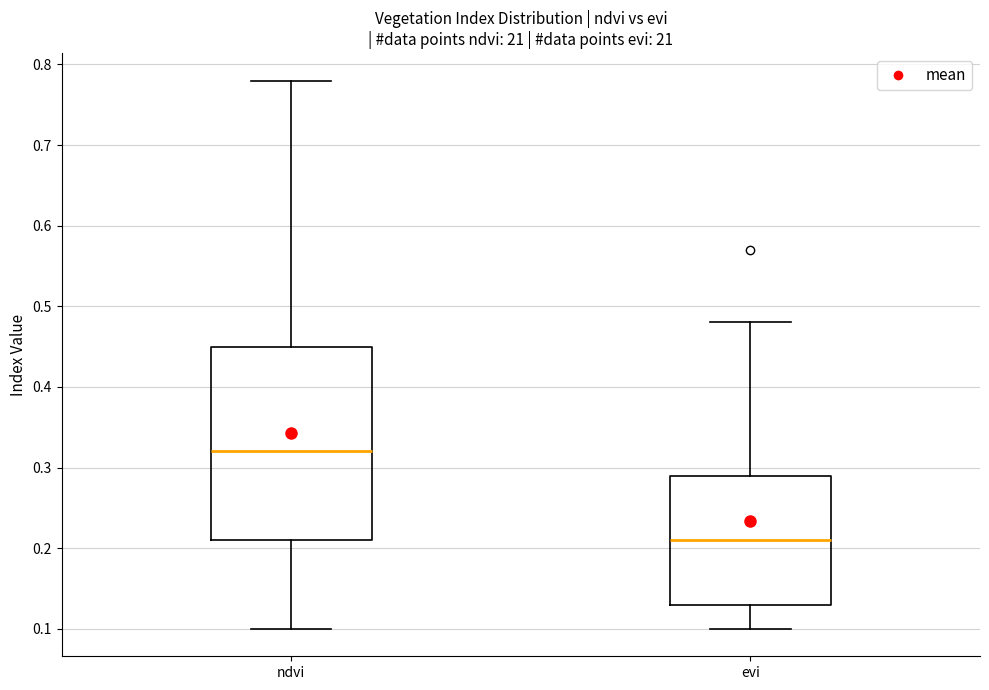

Comparing the boxes themselves (not the whiskers), which one is the tallest?

ndvi